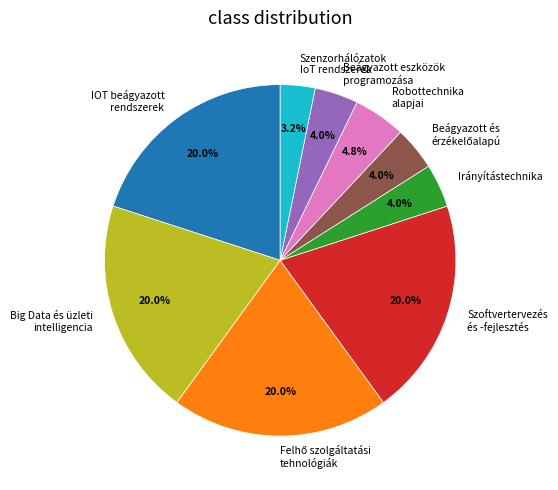

Approximately how many times larger is the value at Big Data és üzleti intelligencia compared to Szenzorhálózatok IoT rendszerek?

6.2